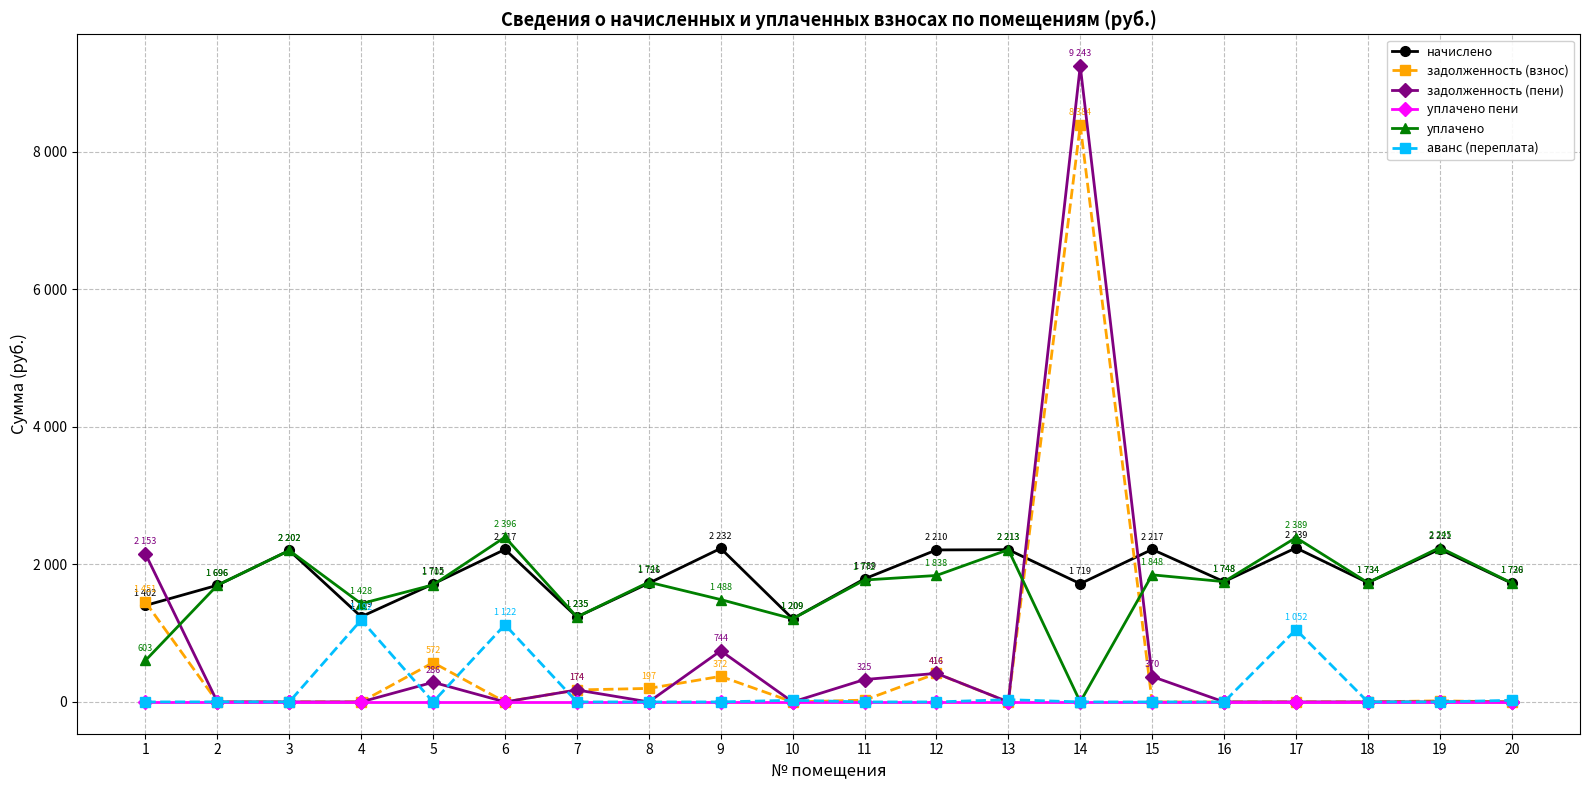

Reading right to left, extract all data points from this chart.

начислено: 1726.1	2220.8	1733.5	2239.4	1748.4	2217.1	1718.6	2213.4	2209.7	1789.3	1209.0	2232.0	1726.1	1235.0	2217.1	1714.9	1238.8	2202.2	1696.3	1402.4
задолженность (взнос): 0.0	16.3	0.0	0.0	0.0	0.0	8384.1	0.0	413.6	26.0	0.0	372.0	196.7	174.0	0.0	571.6	0.0	0.0	0.0	1451.4
задолженность (пени): 0.0	0.0	0.0	0.0	0.0	369.5	9243.4	0.0	415.5	325.5	0.0	744.0	0.0	174.0	0.0	285.8	0.0	0.0	0.0	2152.6
уплачено пени: 0.0	0.0	0.0	0.0	0.0	0.0	0.0	0.0	0.0	0.0	0.0	0.0	0.0	0.0	0.0	0.0	0.0	0.0	0.0	0.0
уплачено: 1729.8	2244.7	1733.5	2388.7	1748.4	1847.6	0.0	2213.4	1838.3	1772.2	1209.0	1488.0	1741.0	1235.0	2395.7	1702.0	1428.5	2202.2	1696.3	602.7
аванс (переплата): 23.4	0.0	0.0	1051.6	0.0	0.0	0.0	32.8	0.0	0.0	24.0	0.0	0.0	0.0	1121.7	0.0	1191.7	0.0	1.0	0.0